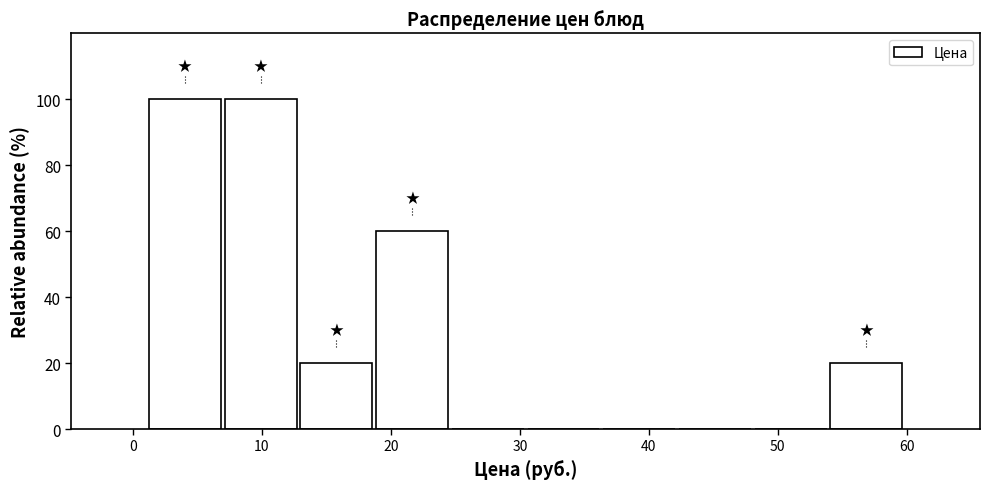

Reading left to right, list every bar in this chart as the range it spans on the x-axis followed by its height. Neither the bar edges nor the heights are printed on the chart, so give them approximately, as read against the axes.

1 to 7: 100
7 to 13: 100
13 to 19: 20
19 to 25: 60
25 to 30: 0
30 to 36: 0
36 to 42: 0
42 to 48: 0
48 to 54: 0
54 to 60: 20